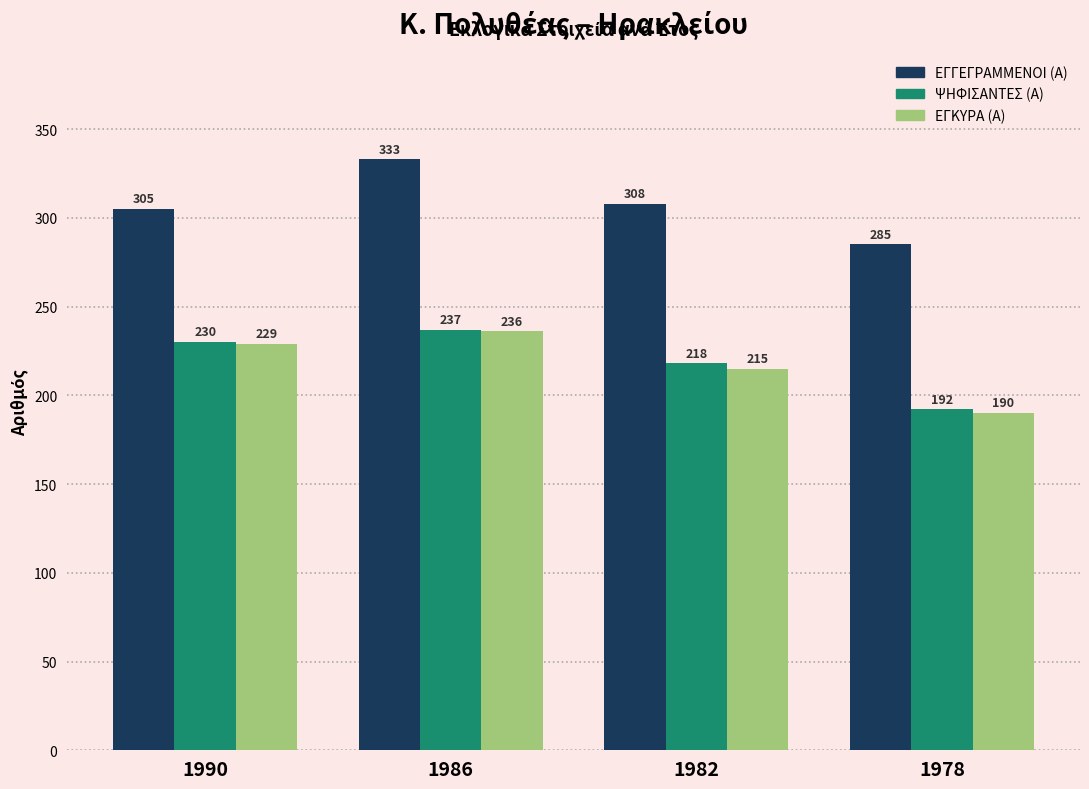

Where is ΨΗΦΙΣΑΝΤΕΣ (Α) nearest to the value 214?

1982